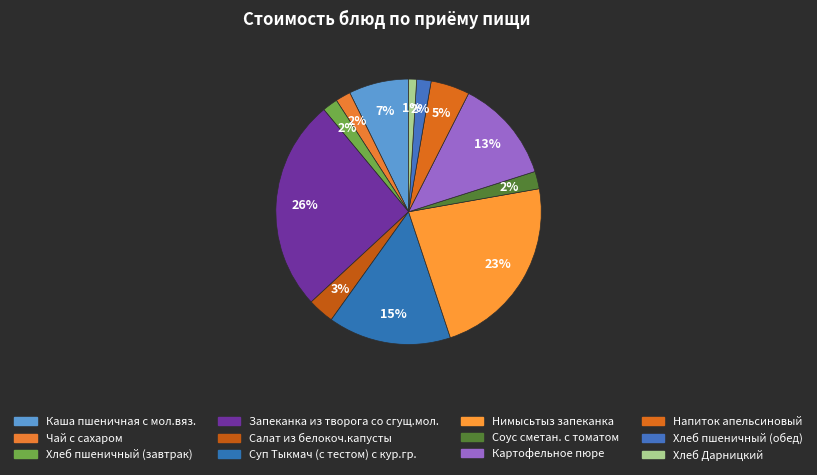

Count the number of slices in the pie.

12